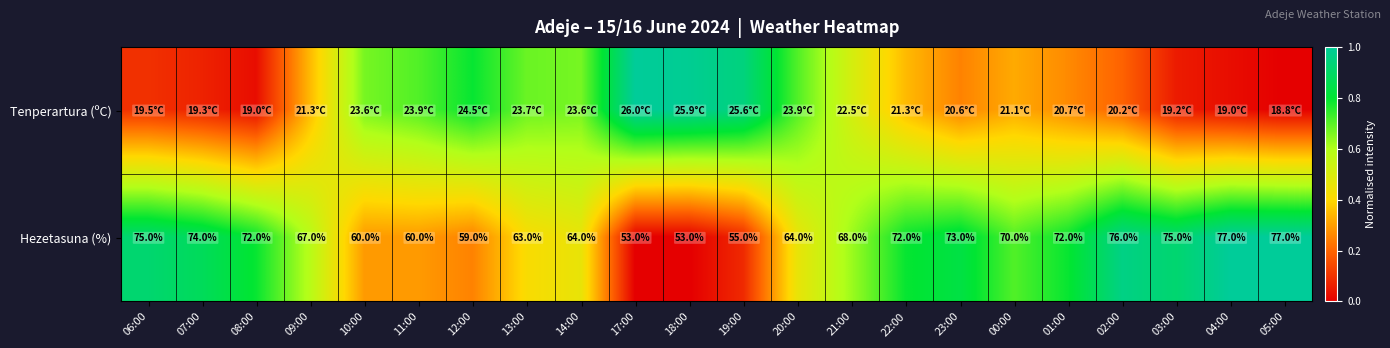

Where is Hezetasuna (%) nearest to the value 0?

17:00